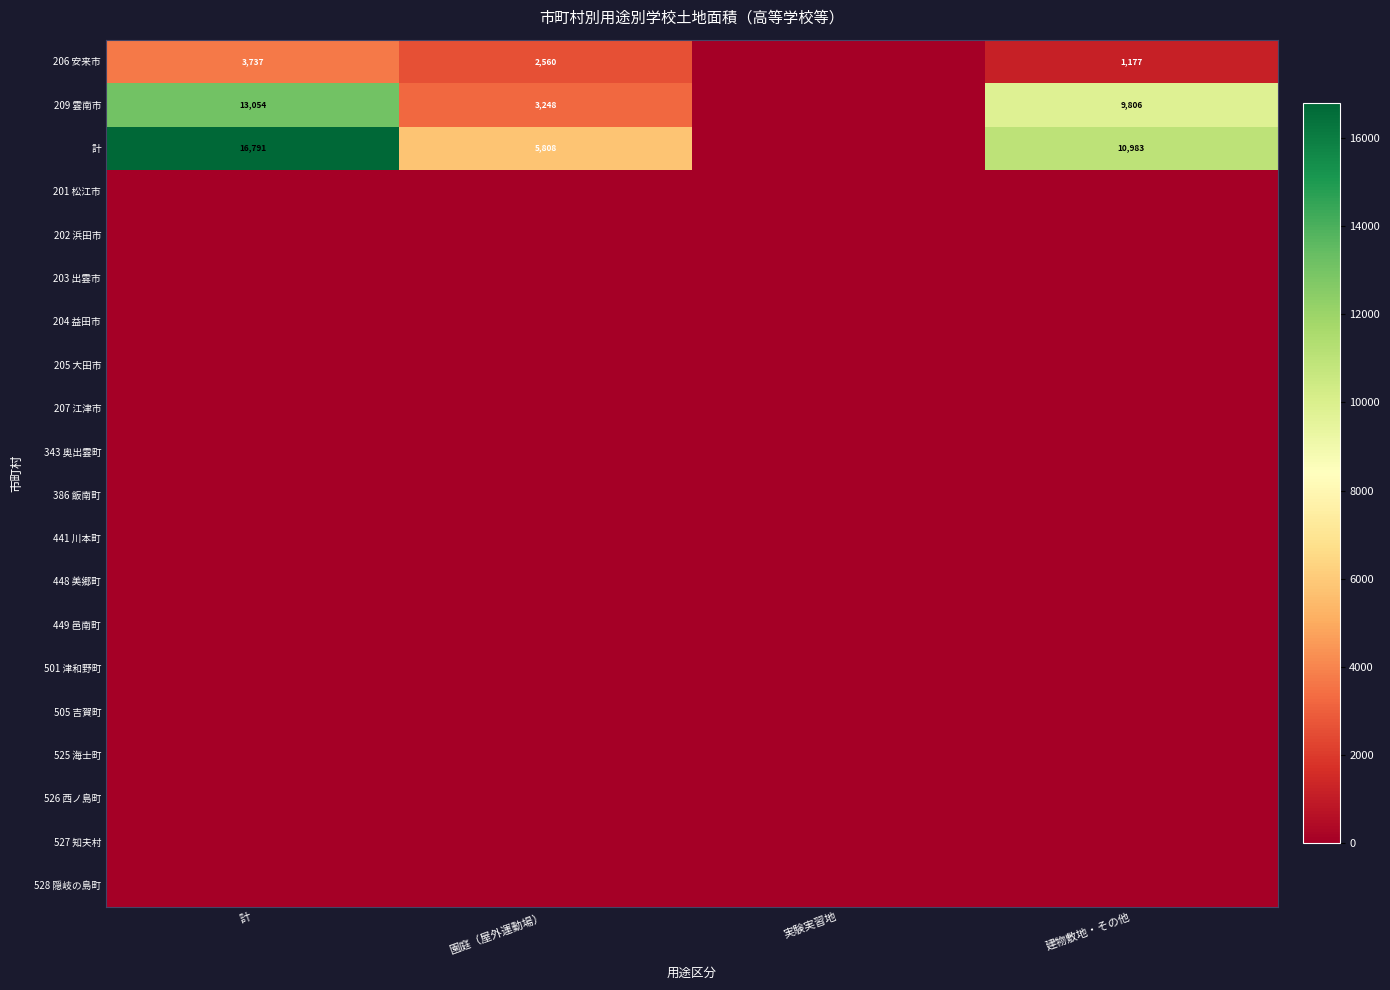

Which category has the highest value in the 449 邑南町 series?

計